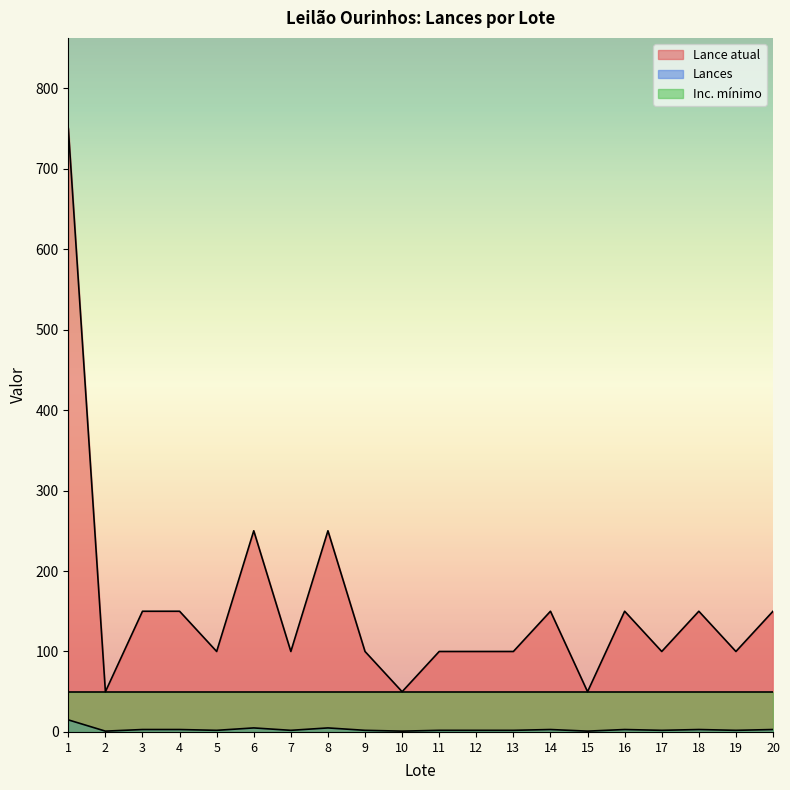

At which label does Lances reach its peak?

1